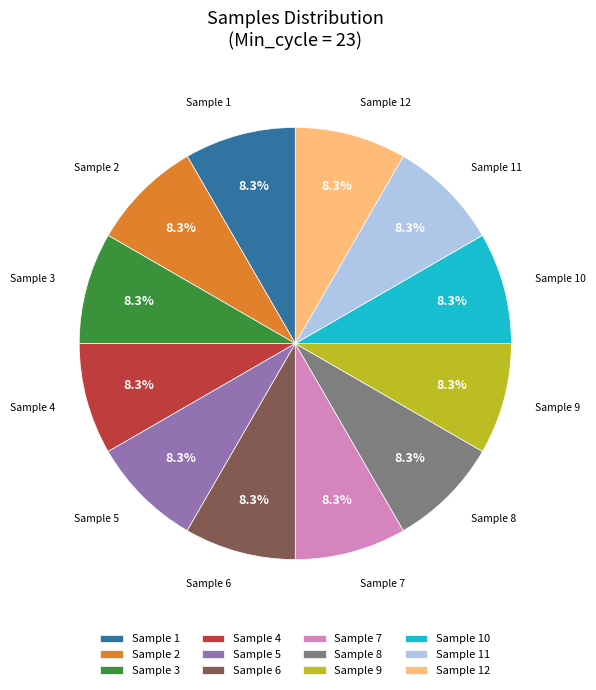

Does Sample 9 account for over 50% of the chart?

No